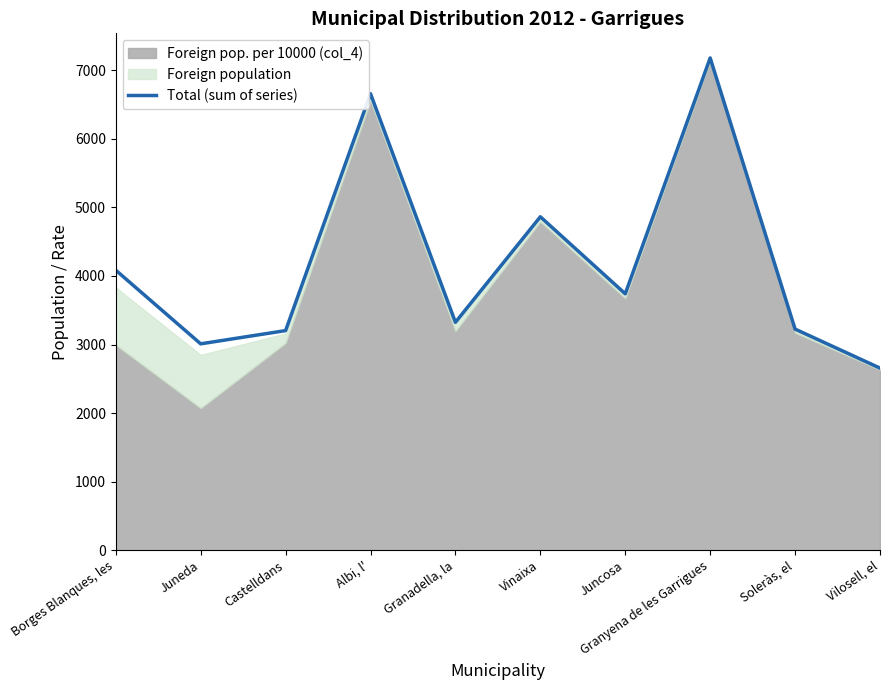

What is the change in value from Juncosa to Vilosell, el?

-1084